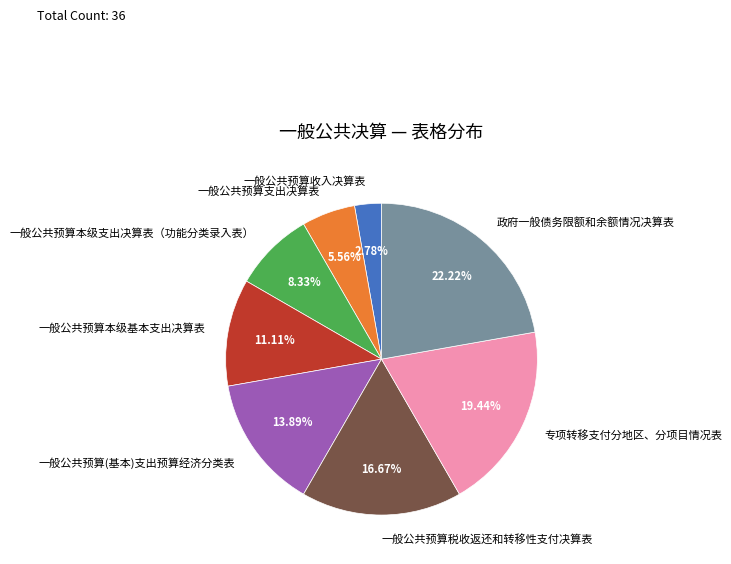

What percentage is the 一般公共预算本级基本支出决算表 slice, to the nearest percent?

11%